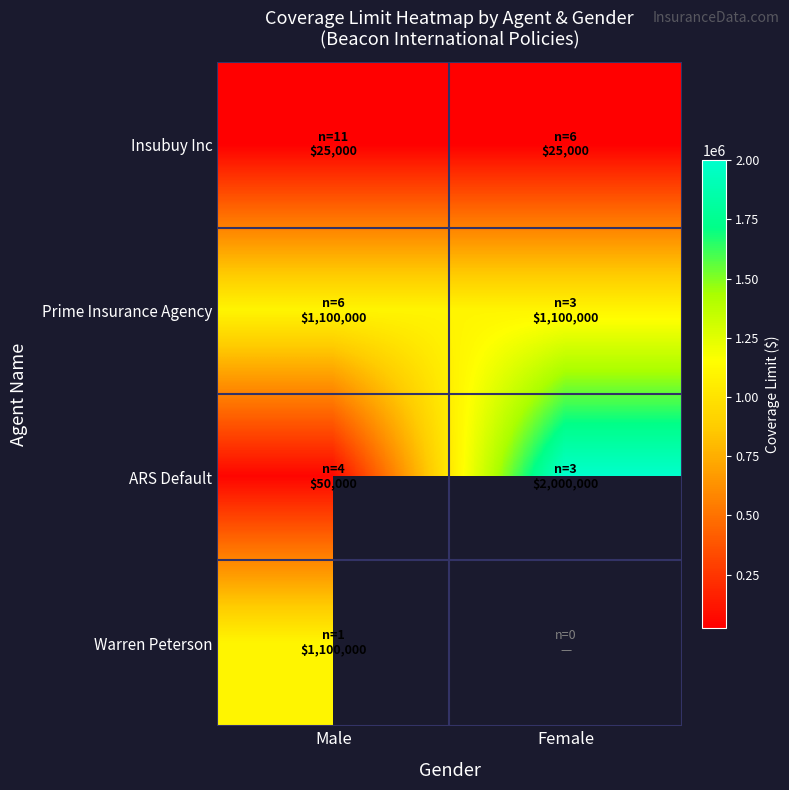

Which category has the highest value in the ARS Default series?

Female